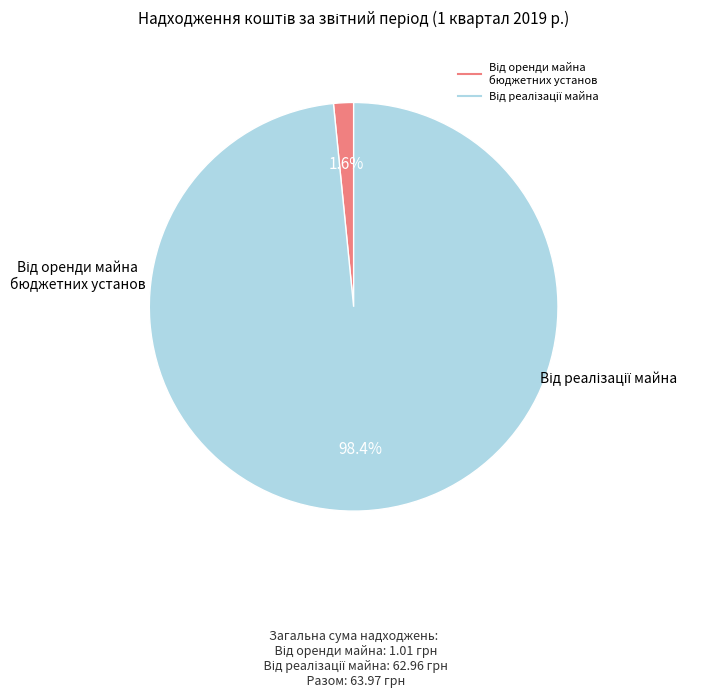

Is there a majority slice in this chart?

Yes